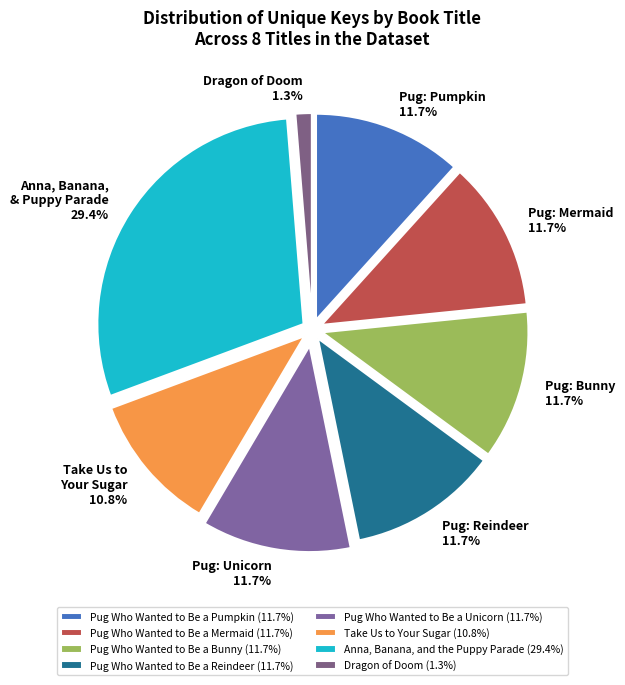

Count the number of slices in the pie.

8